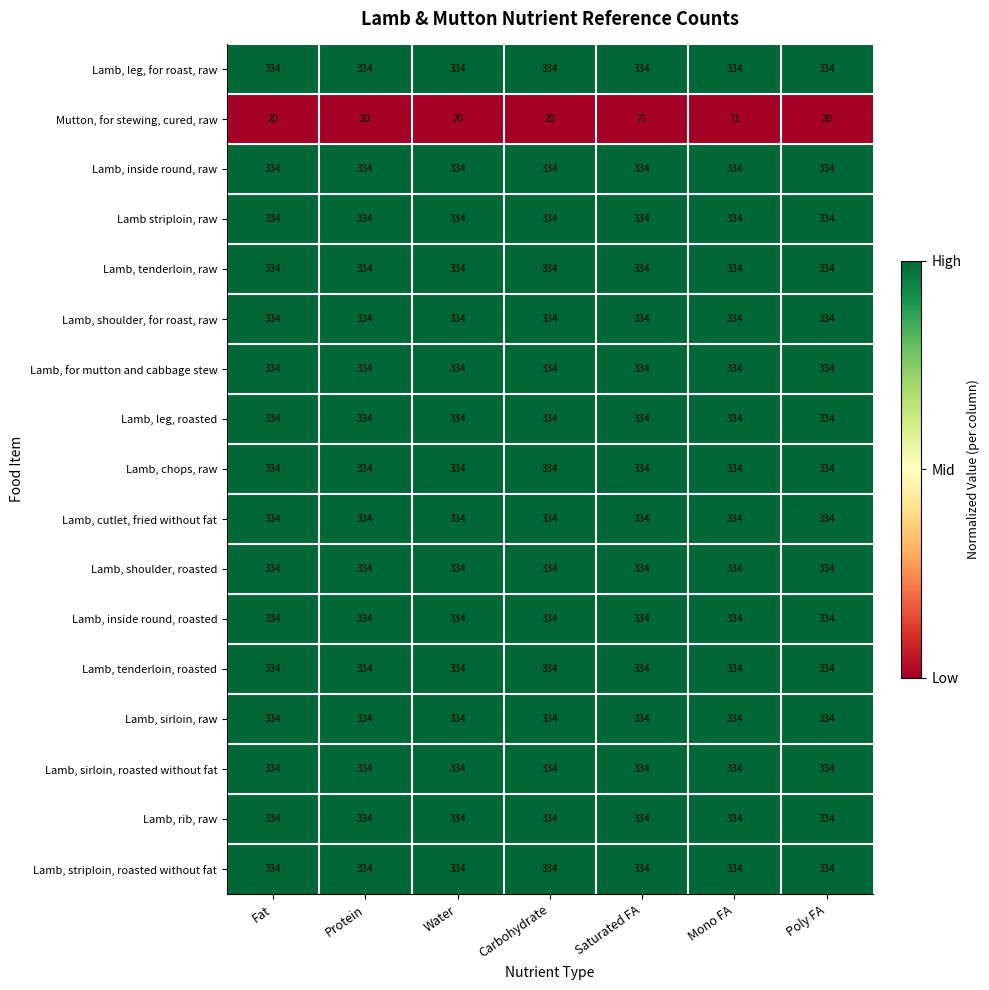

What is the difference between the highest and lowest values at Fat?

314